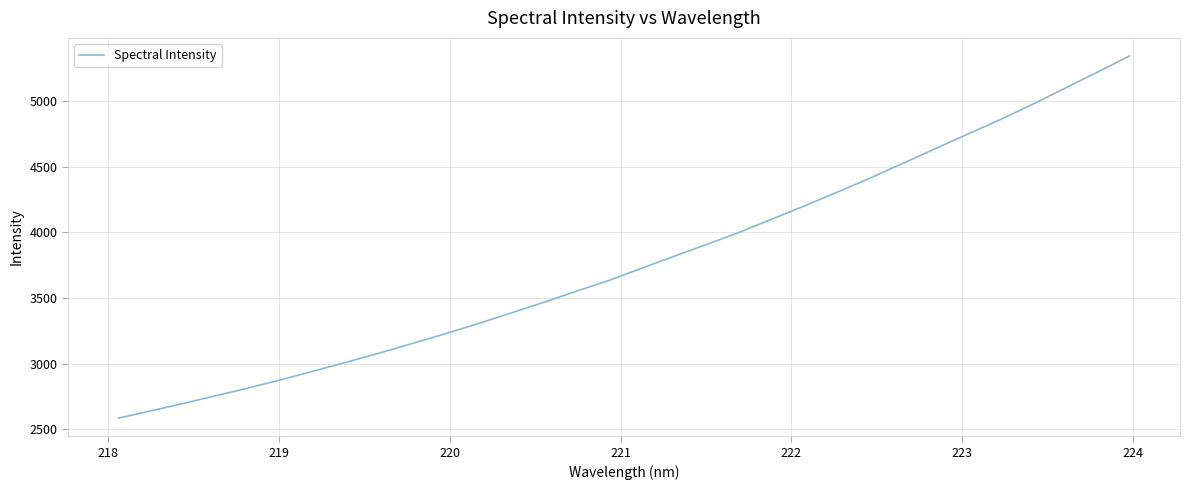

What is the minimum value shown in the chart?

2584.1